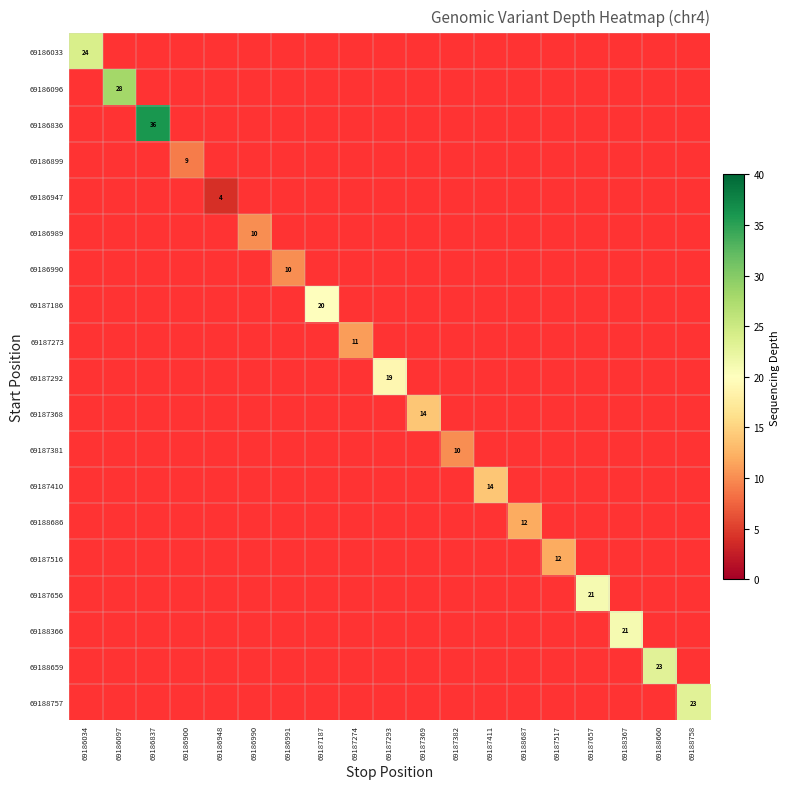

The 69186033 series shows 24 at 69186034. True or false?

True